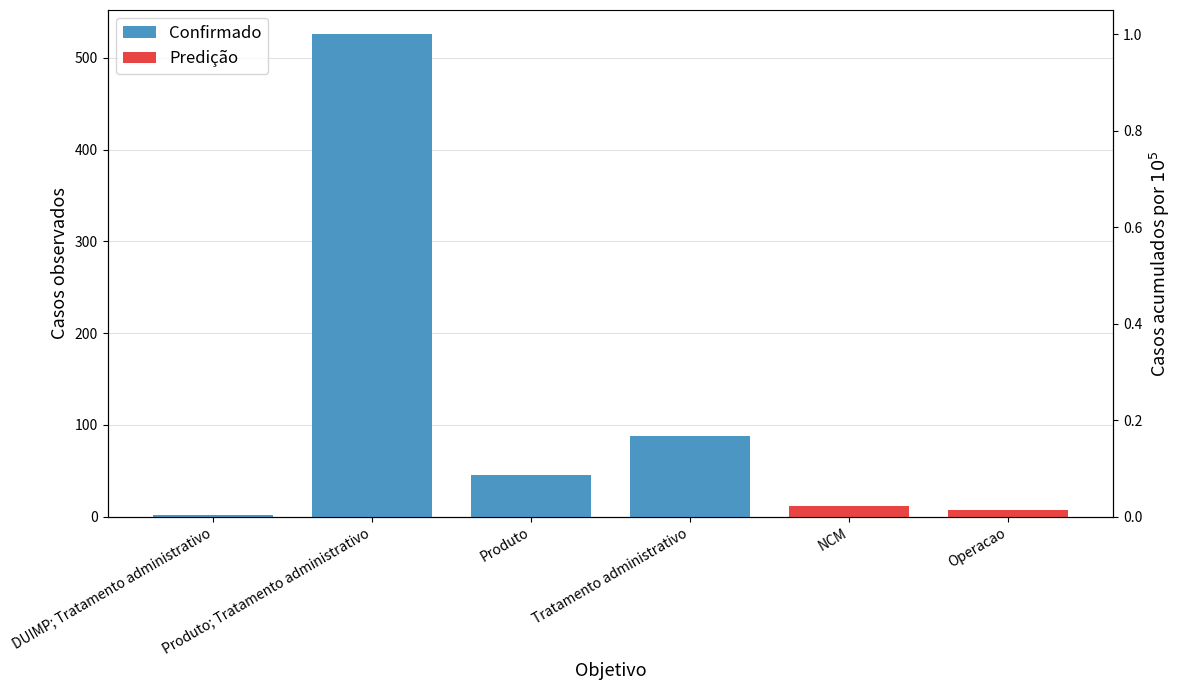

Reading left to right, transcribe all the data shown in this chart.

Confirmado: 2	526	45	88	0	0
Predição: 0	0	0	0	12	7